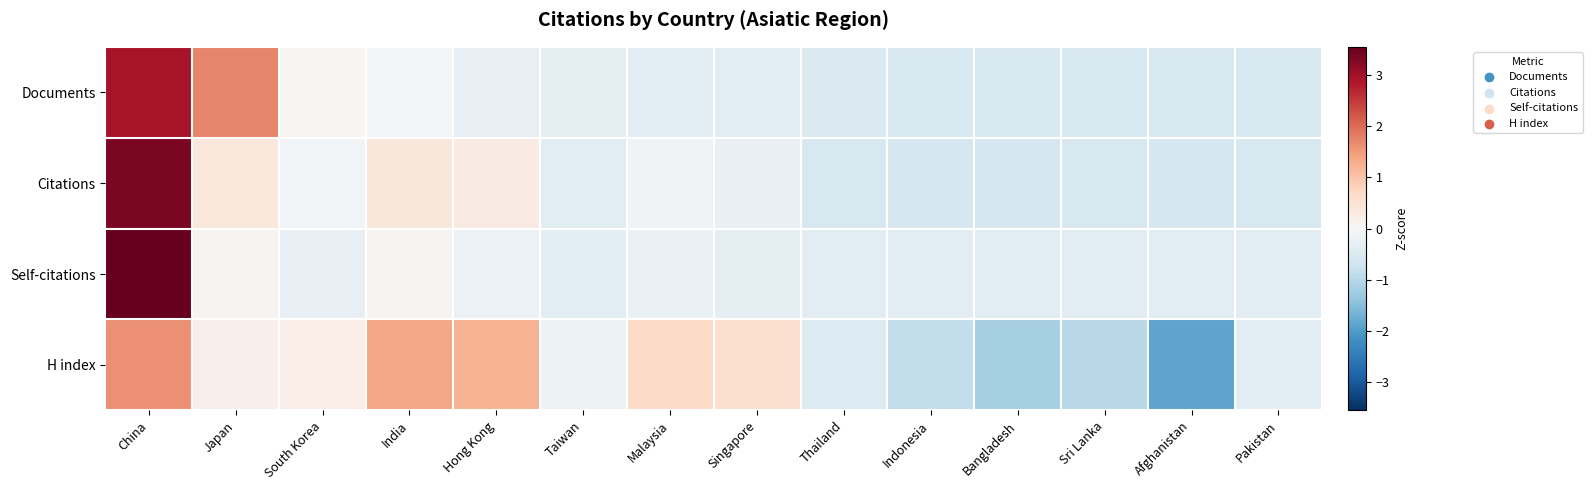

Rank the series by their maximum value, from lowest to highest.

H index, Documents, Citations, Self-citations